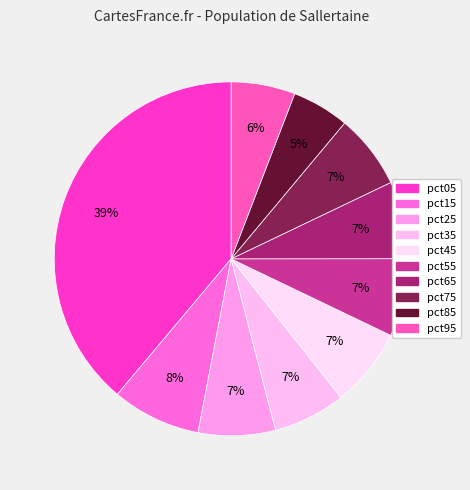

To the nearest percent, what is the difference between the pct65 and pct05 slice percentages?

32%